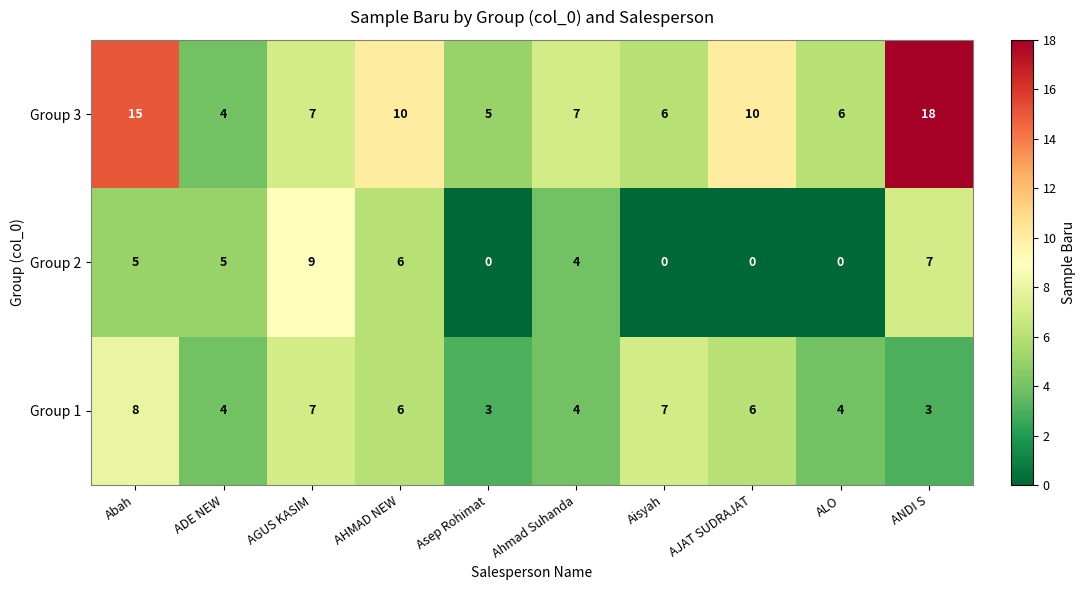

At which label is Group 2 closest to 4?

Ahmad Suhanda